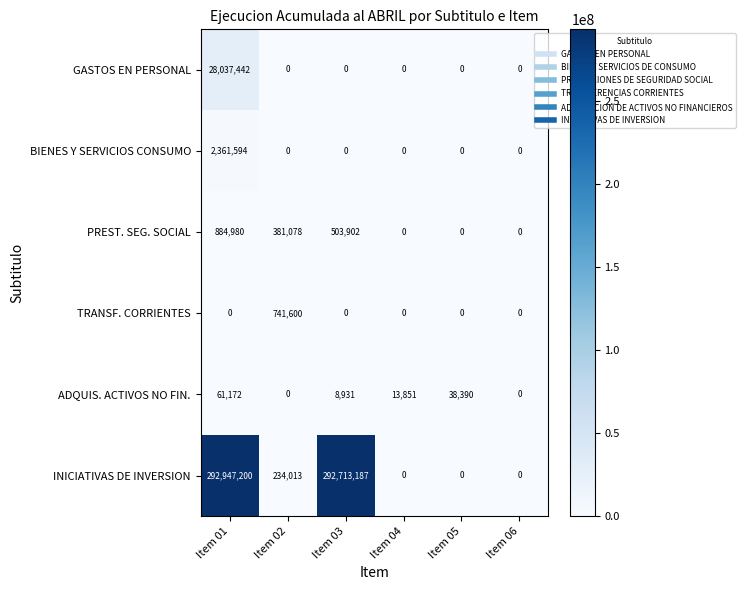

How many data points in PREST. SEG. SOCIAL are less than 381078?

3